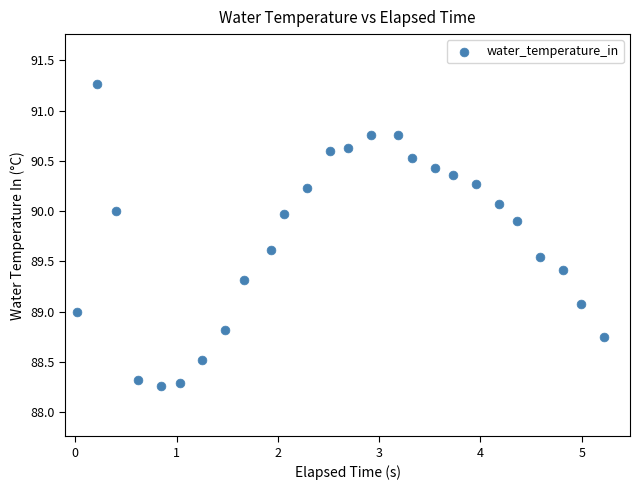

What is the range of X values (max minus min)?

5.2